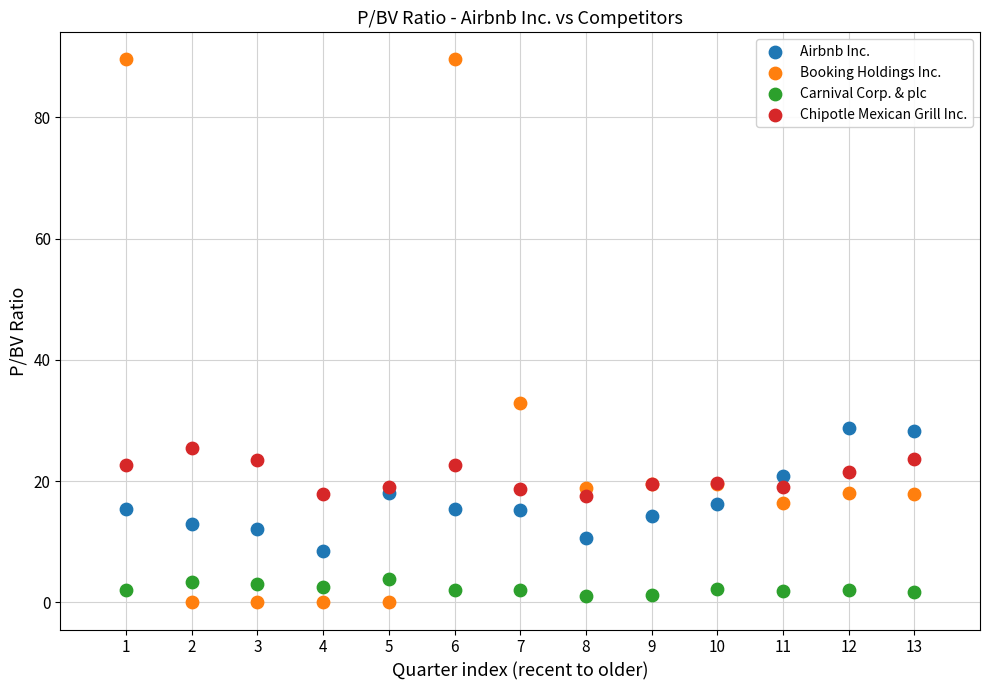

Across all series, what Y value is closest to 44?

32.8